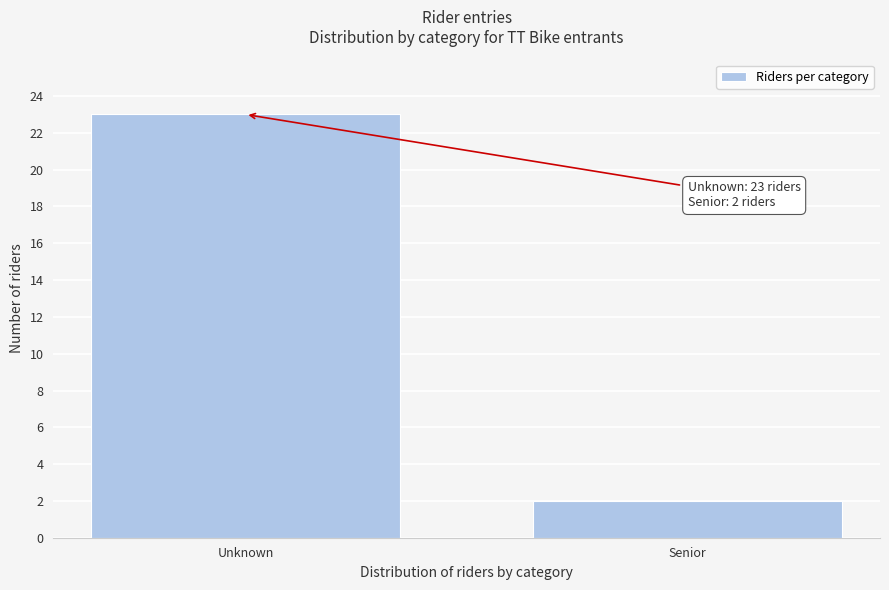

Reading left to right, transcribe all the data shown in this chart.

Unknown=23	Senior=2